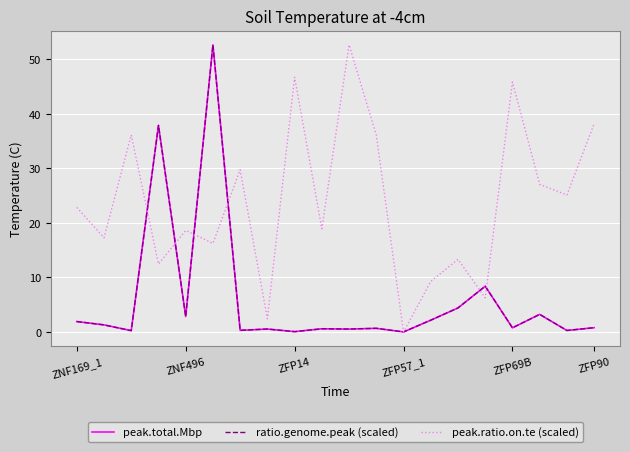

Which series has the largest total across all categories?

peak.ratio.on.te (scaled)